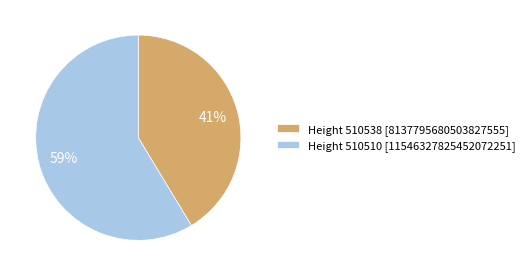

To the nearest percent, what percentage of the pie is Height 510538 [8137795680503827555]?

41%